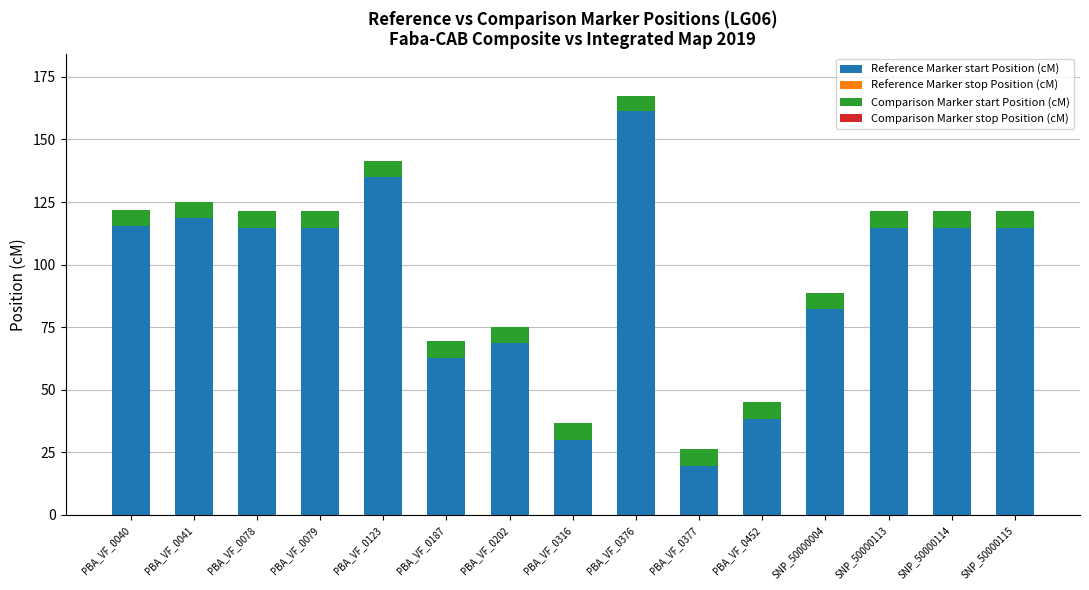

What is the total value across all series at SNP_50000114?

121.3